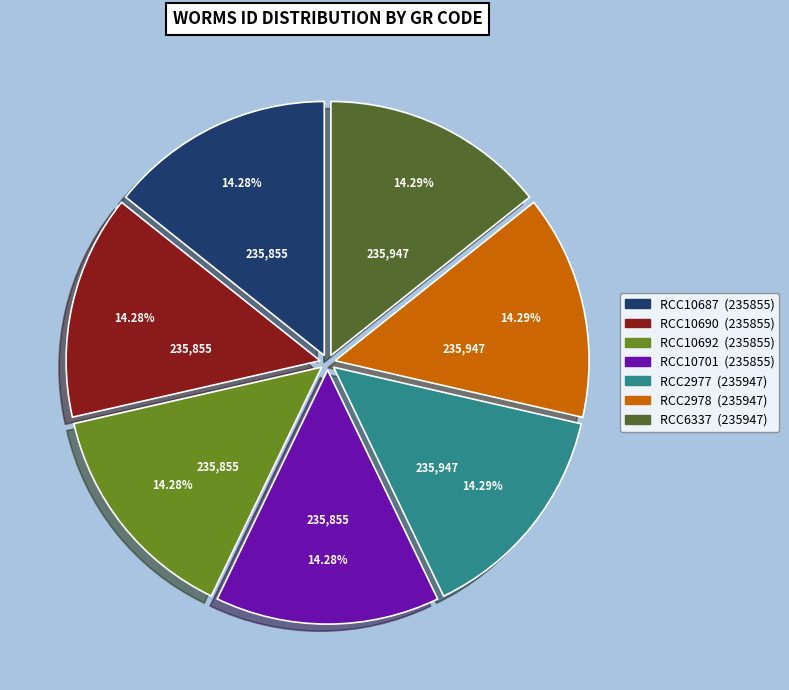

What is the total percentage of RCC10687 and RCC2977?

28.6%